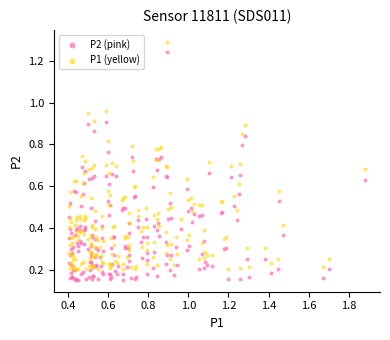

What is the X range (max minus min) for the scatter plot?

1.5